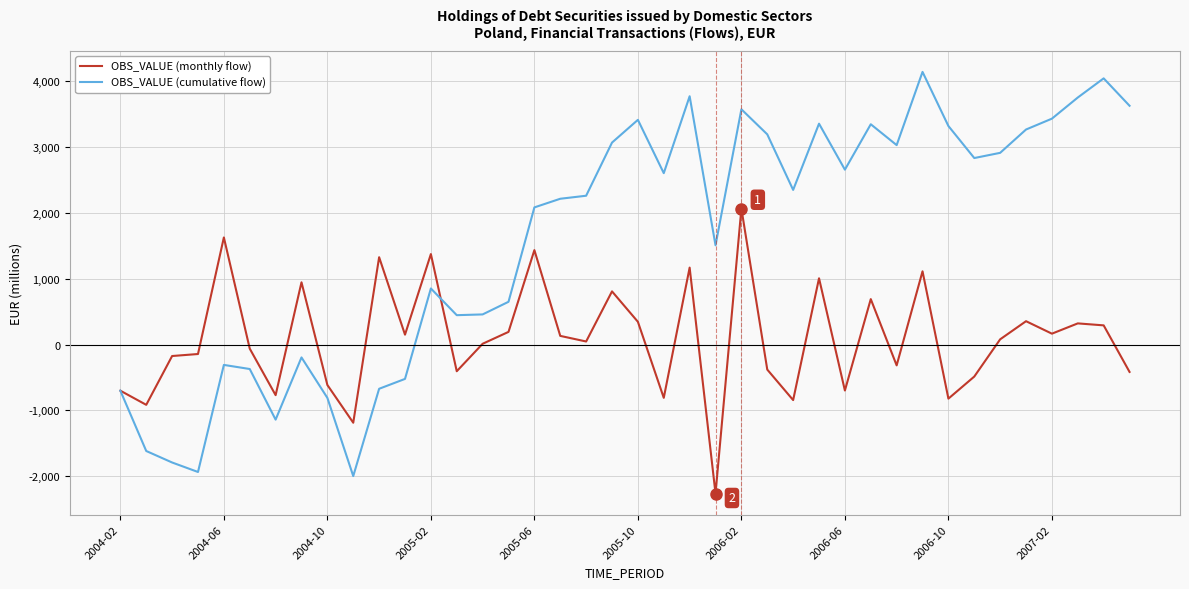

Rank the series by their maximum value, from lowest to highest.

OBS_VALUE (monthly flow), OBS_VALUE (cumulative flow)